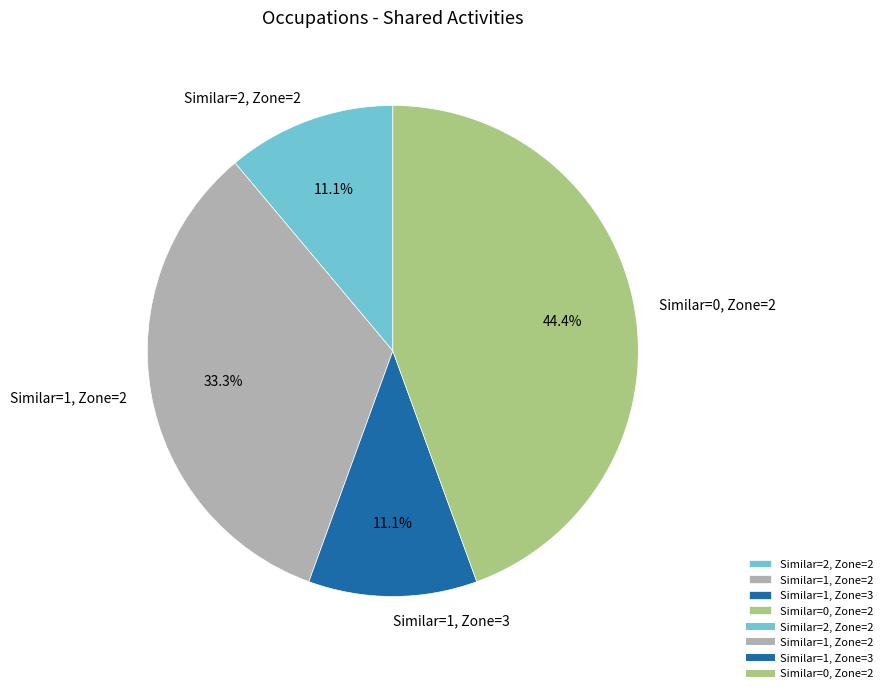

Does any single category account for the majority?

No